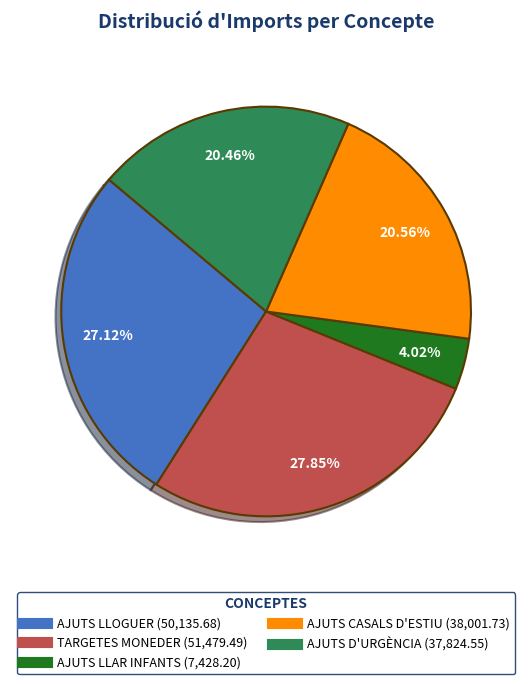

Which slice is the smallest?

AJUTS LLAR INFANTS